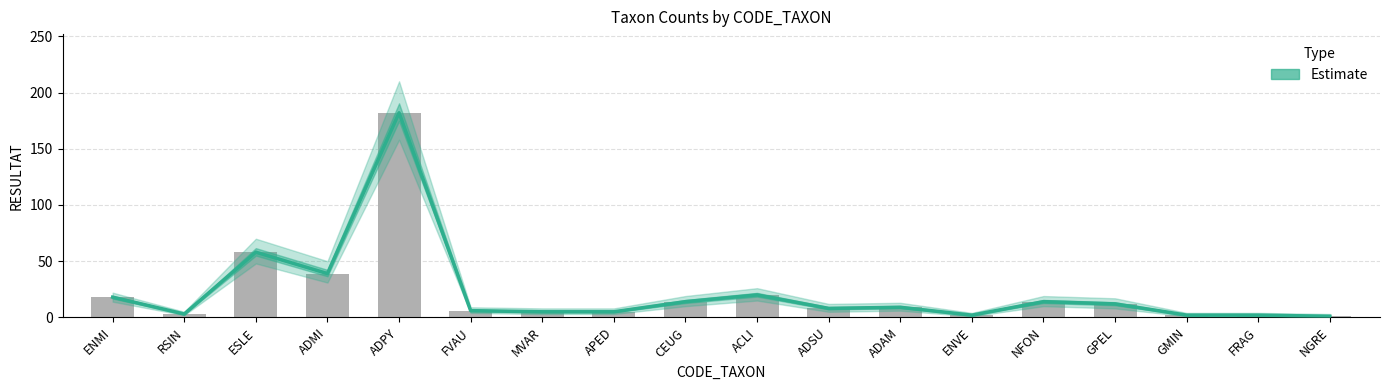

Reading left to right, transcribe all the data shown in this chart.

ENMI=18	RSIN=3	ESLE=58	ADMI=39	ADPY=182	FVAU=6	MVAR=5	APED=5	CEUG=14	ACLI=20	ADSU=8	ADAM=9	ENVE=2	NFON=14	GPEL=12	GMIN=2	FRAG=2	NGRE=1